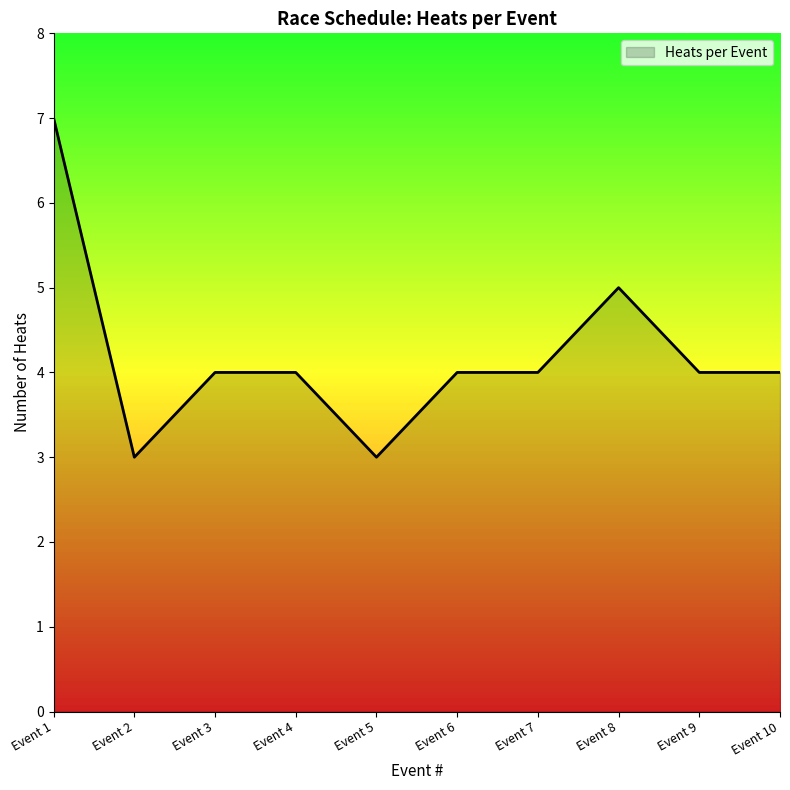

Does the chart display data point markers on the line(s)?

No